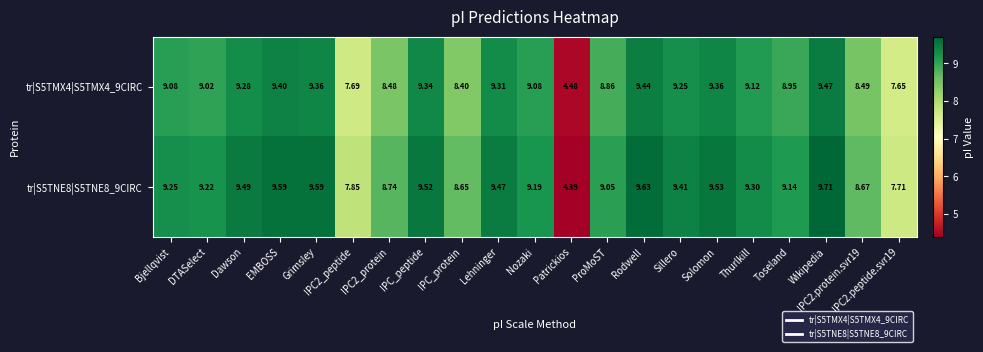

At which category is the sum across all series the highest?

Wikipedia